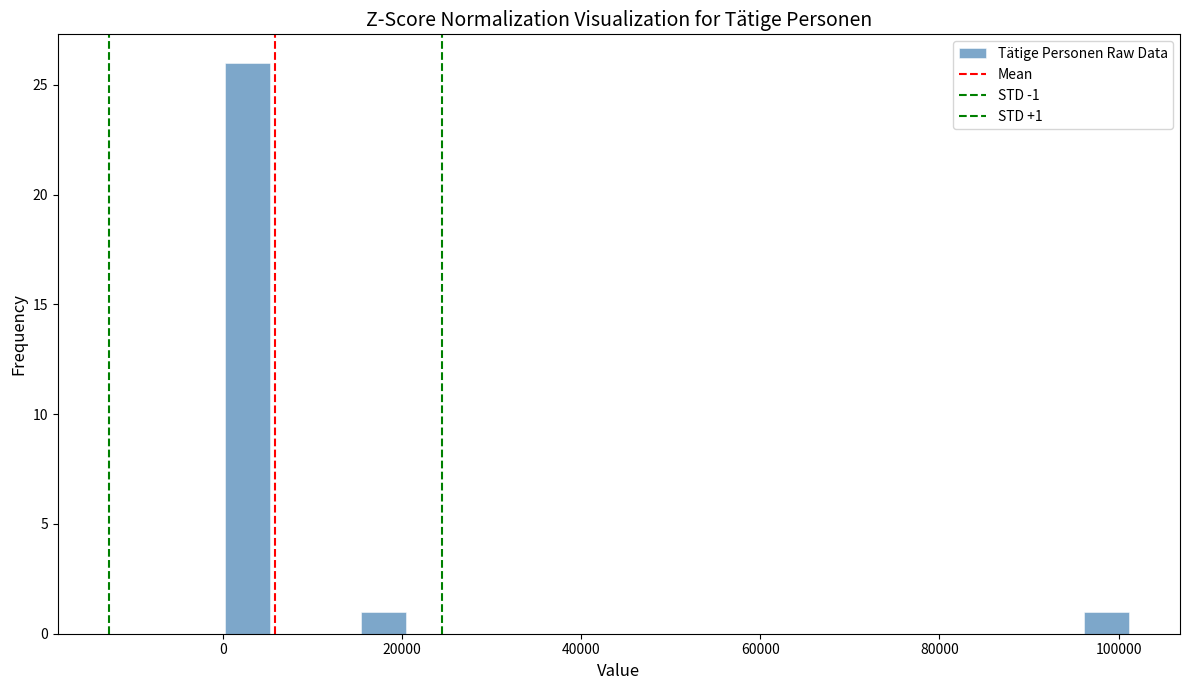

Around what value on the x-axis is the tallest bar? Give the approximate position of its centre, as read against the axis.

2000